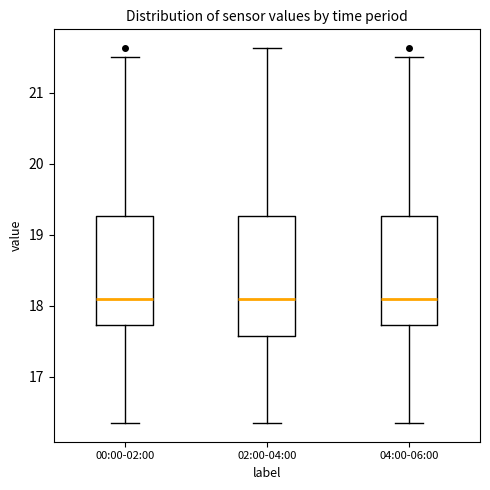

Reading left to right, transcribe this box plot: for each box, give where its median line is, the range the box spans, and where its two whiskers end, as read against the y-axis. The values are not printed on the chart, so give them approximately, as read against the axis.

00:00-02:00: median 18.1, box 17.7 to 19.3, whiskers 16.4 to 21.5
02:00-04:00: median 18.1, box 17.6 to 19.3, whiskers 16.4 to 21.6
04:00-06:00: median 18.1, box 17.7 to 19.3, whiskers 16.4 to 21.5